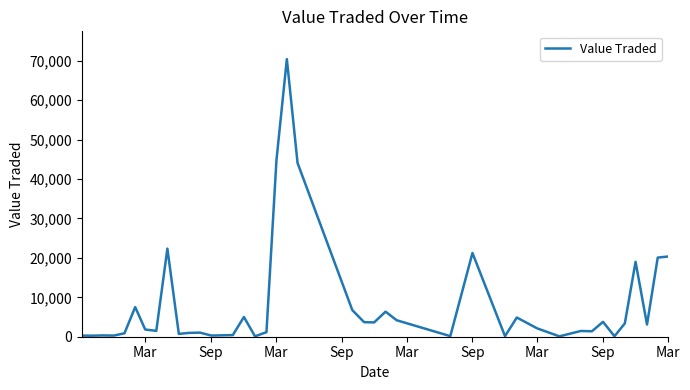

What is the greatest value displayed?

70436